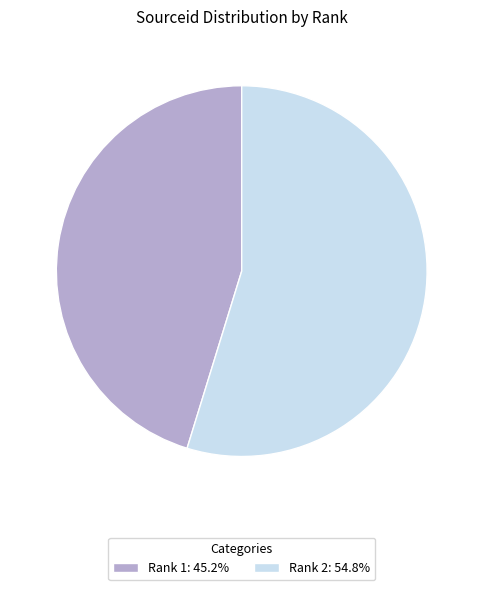

Does any single category account for the majority?

Yes